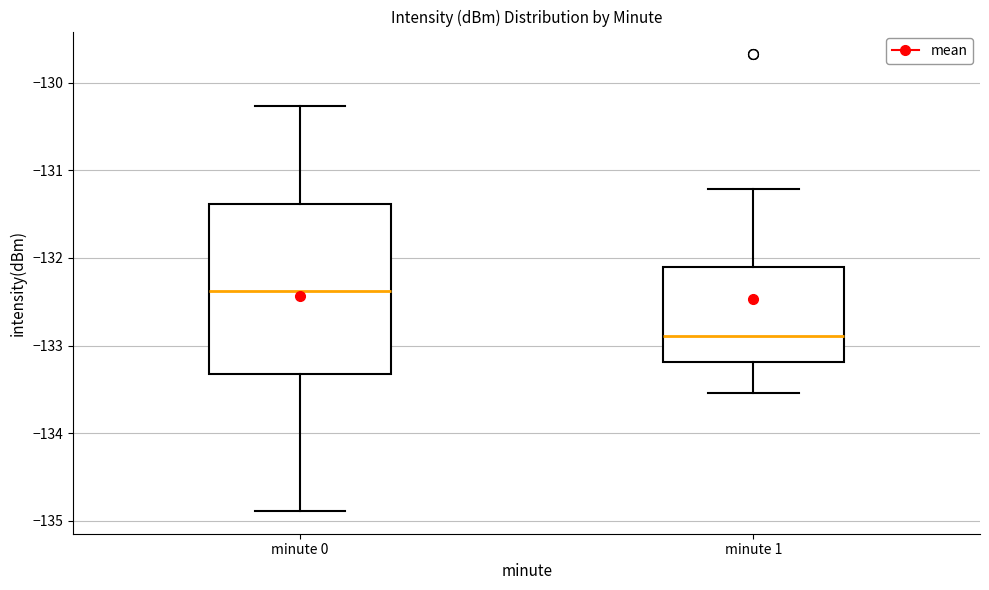

Reading left to right, read every box against the y-axis: the position of its median line, the range the box covers, and the ends of its whiskers. The values are not printed on the chart, so give them approximately, as read against the axis.

minute 0: median -132.4, box -133.3 to -131.4, whiskers -134.9 to -130.3
minute 1: median -132.9, box -133.2 to -132.1, whiskers -133.5 to -131.2